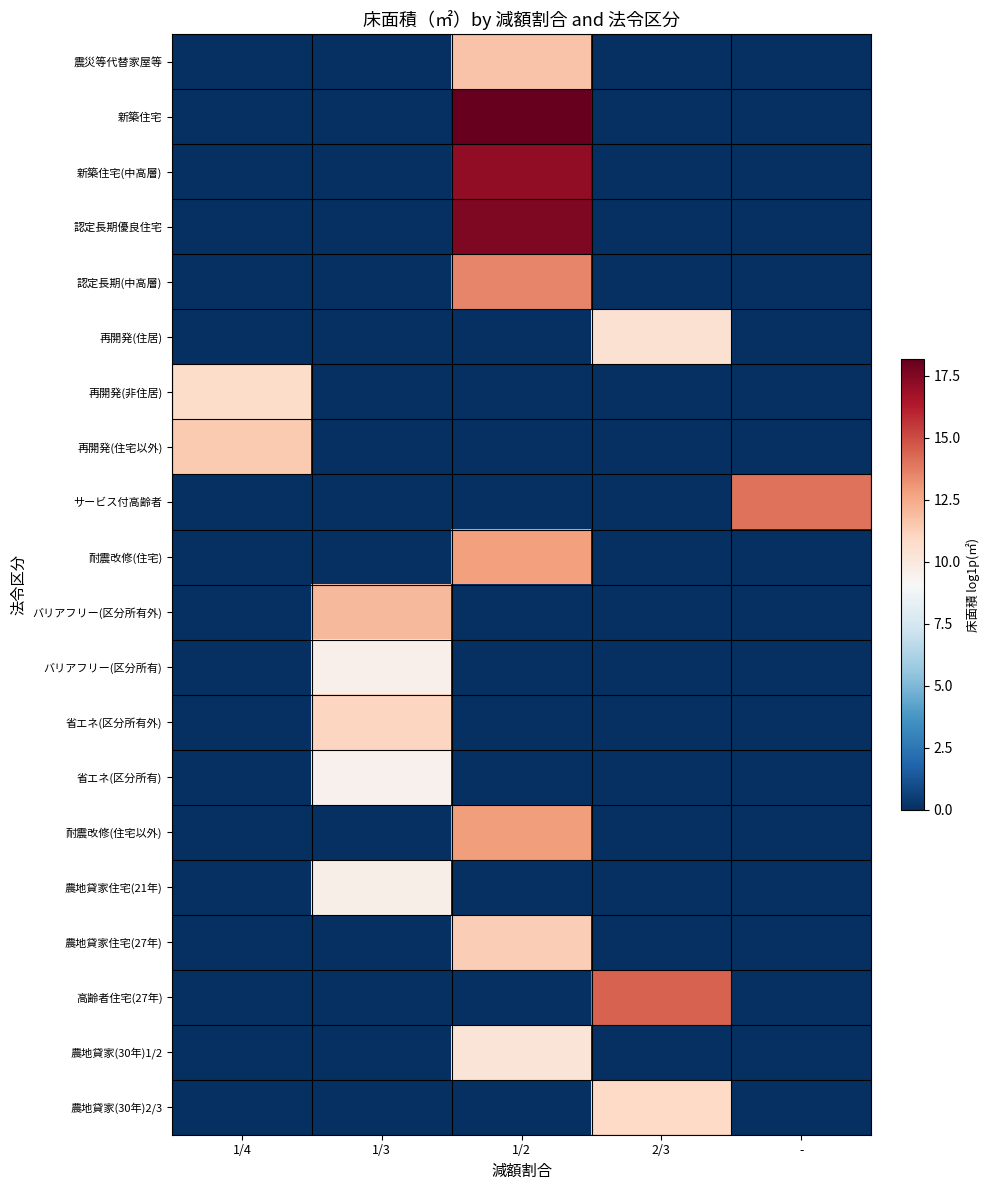

Which series has the largest total across all categories?

新築住宅